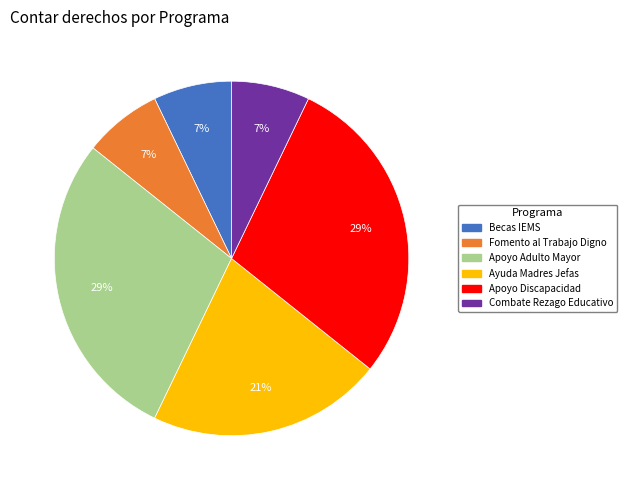

Is there any slice that represents more than half of the pie?

No